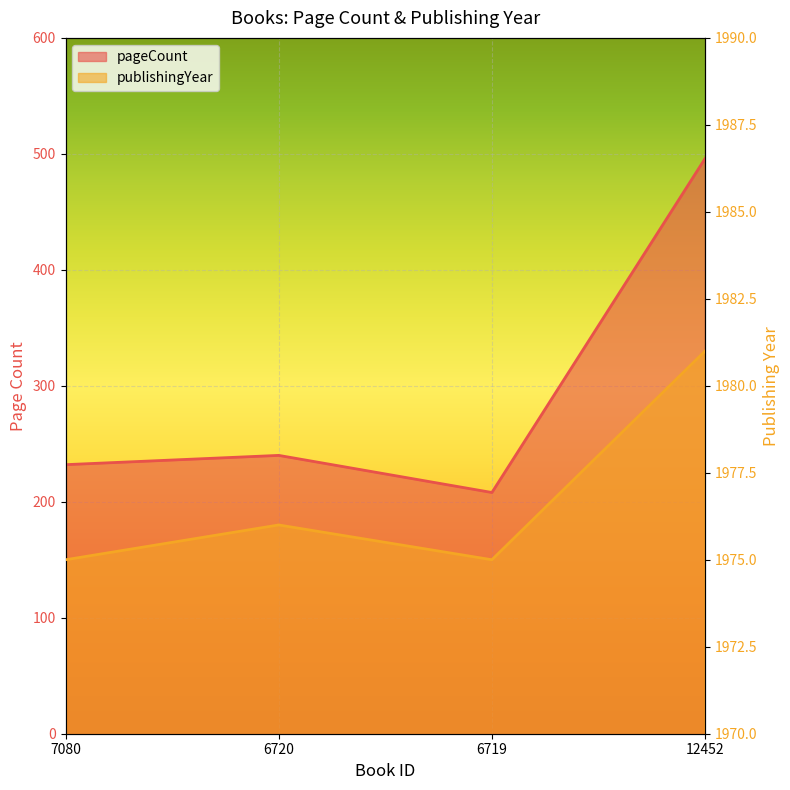

Where is the first local minimum for publishingYear?

6719